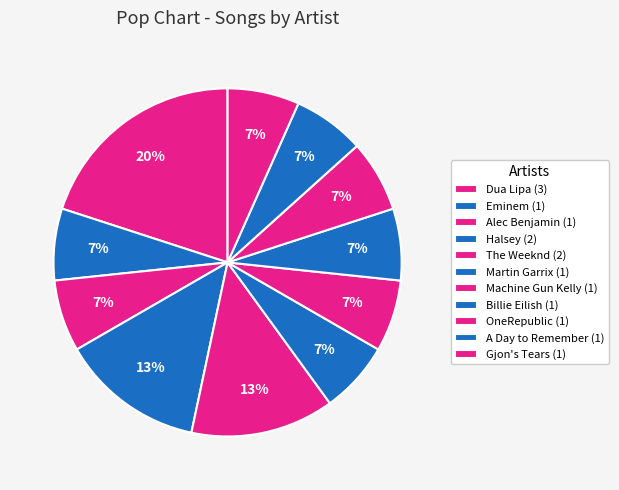

Count the number of slices in the pie.

11